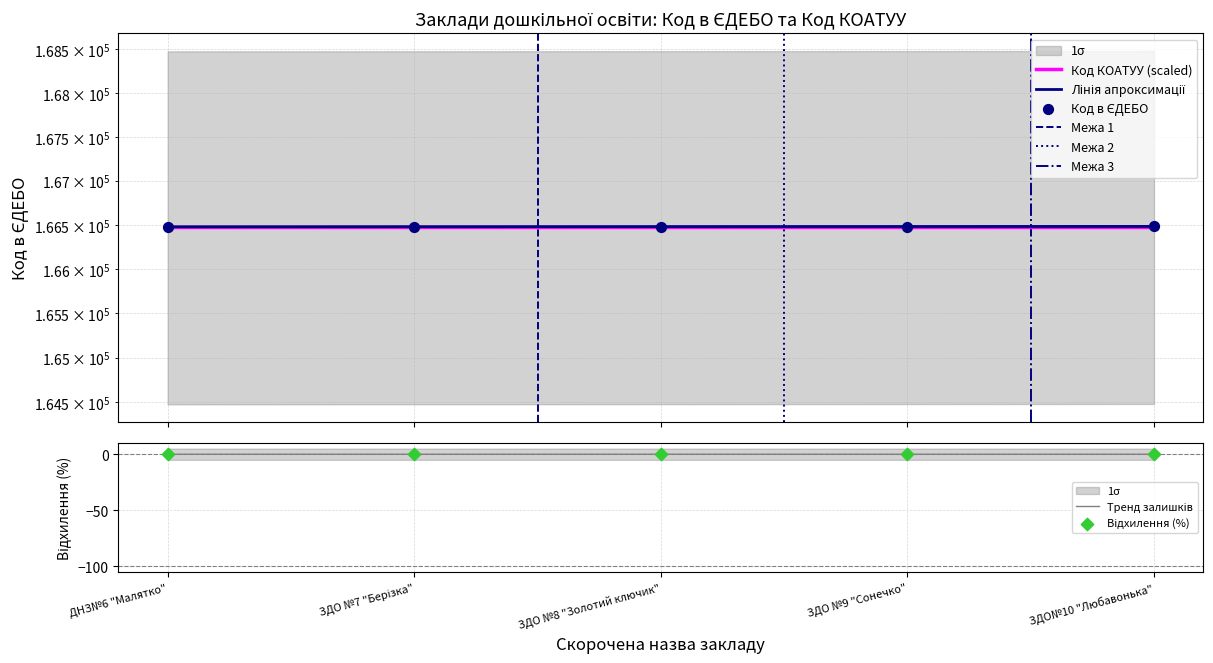

What is the ratio of the value at ЗДО №7 "Берізка" to the value at ДНЗ№6 "Малятко"?

1.0